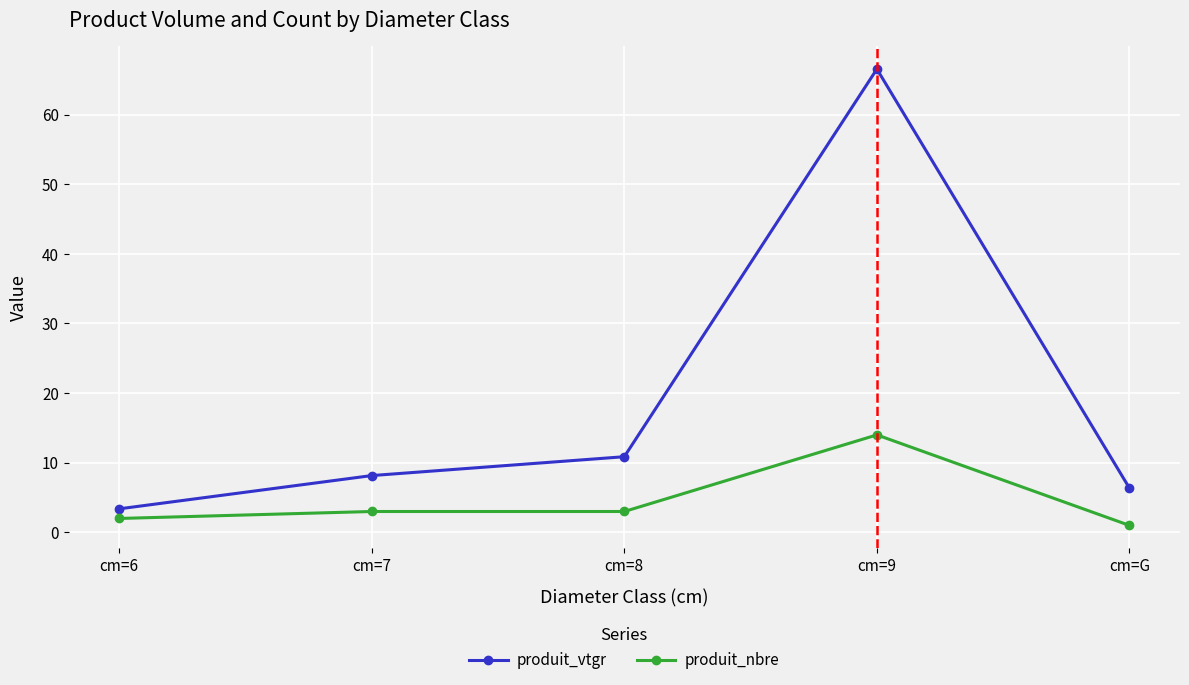

Is the value of produit_nbre at cm=7 greater than the value of produit_vtgr at cm=8?

No